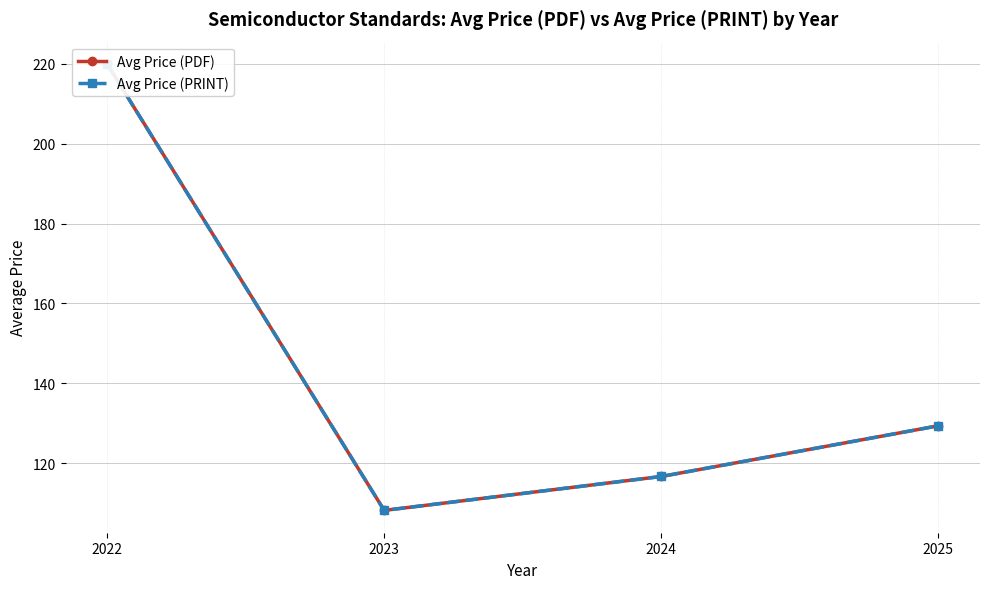

How many data points in Avg Price (PDF) are above 129?

2